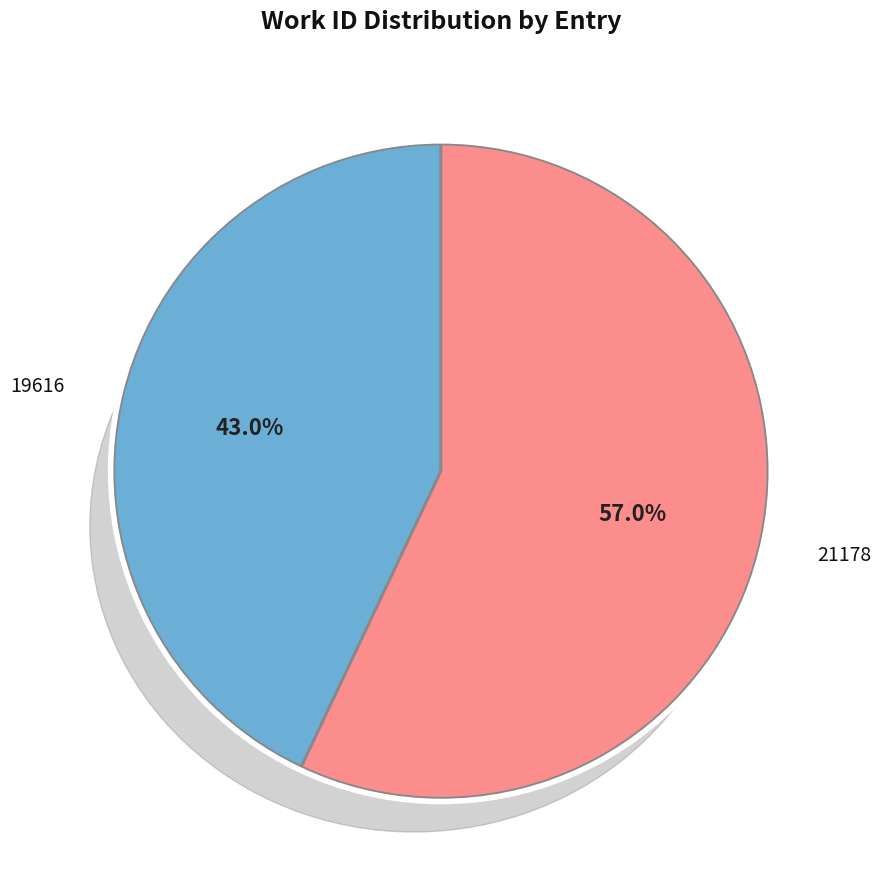

Does any single category account for the majority?

Yes